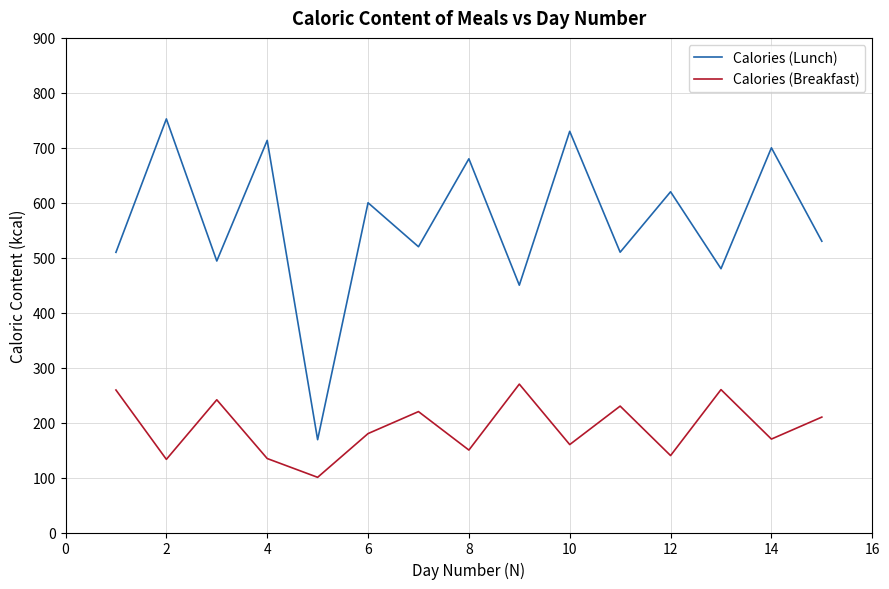

Which series has the largest total across all categories?

Calories (Lunch)